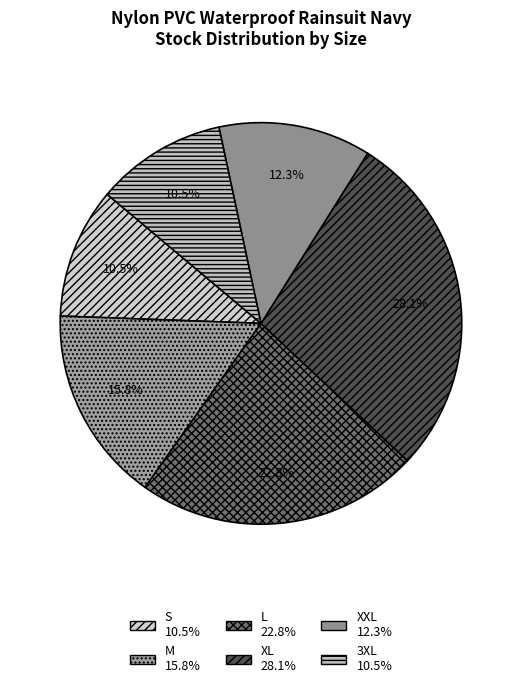

Does any single category account for the majority?

No